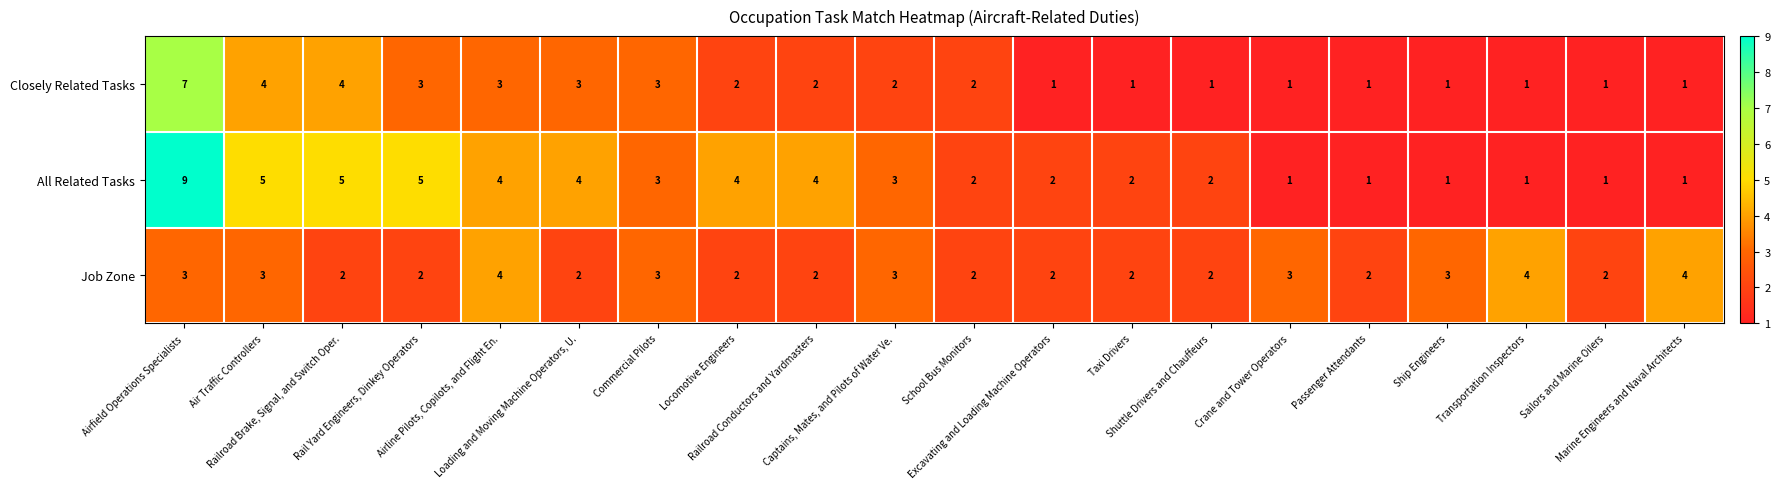

What is the difference between the maximum and second lowest values in the Closely Related Tasks series?

6